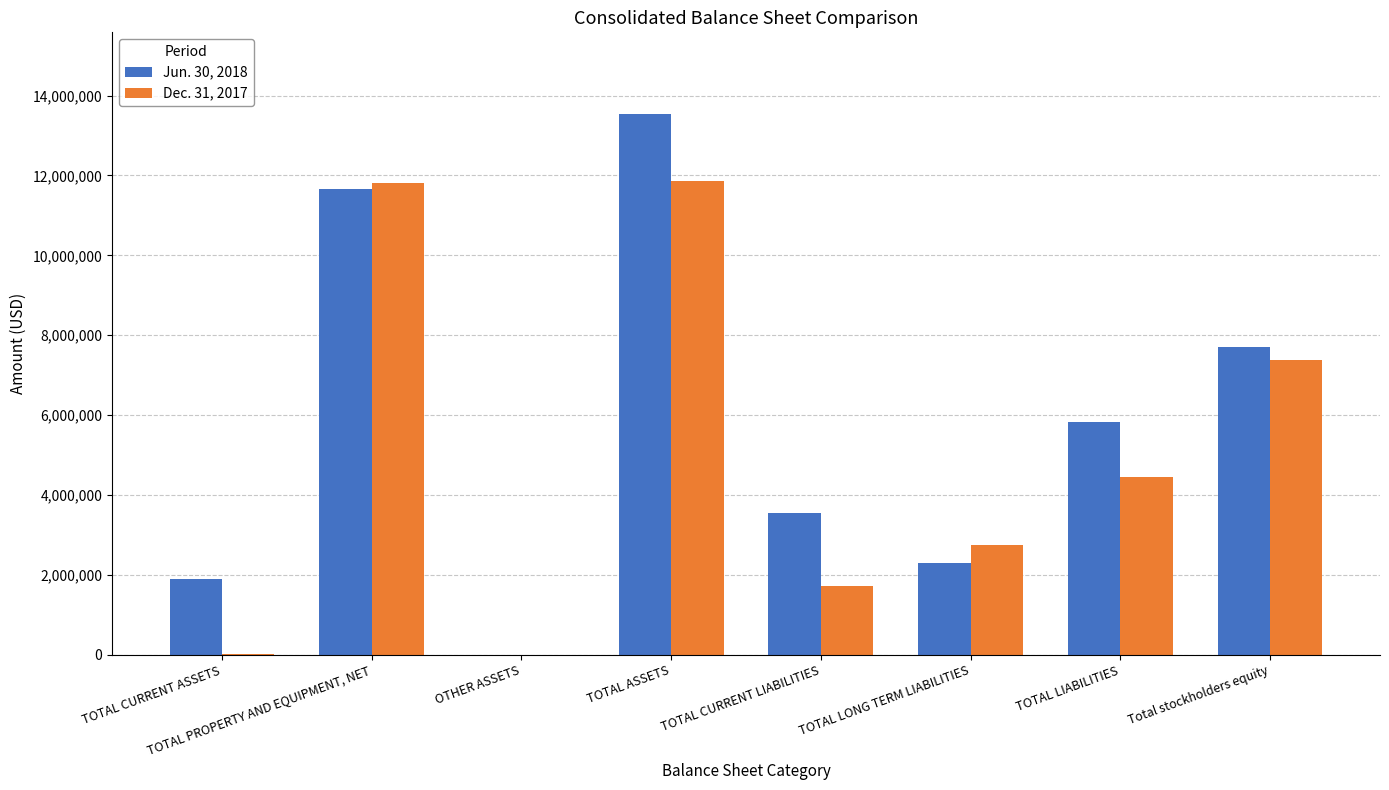

Which category has the highest value across all series?

TOTAL ASSETS